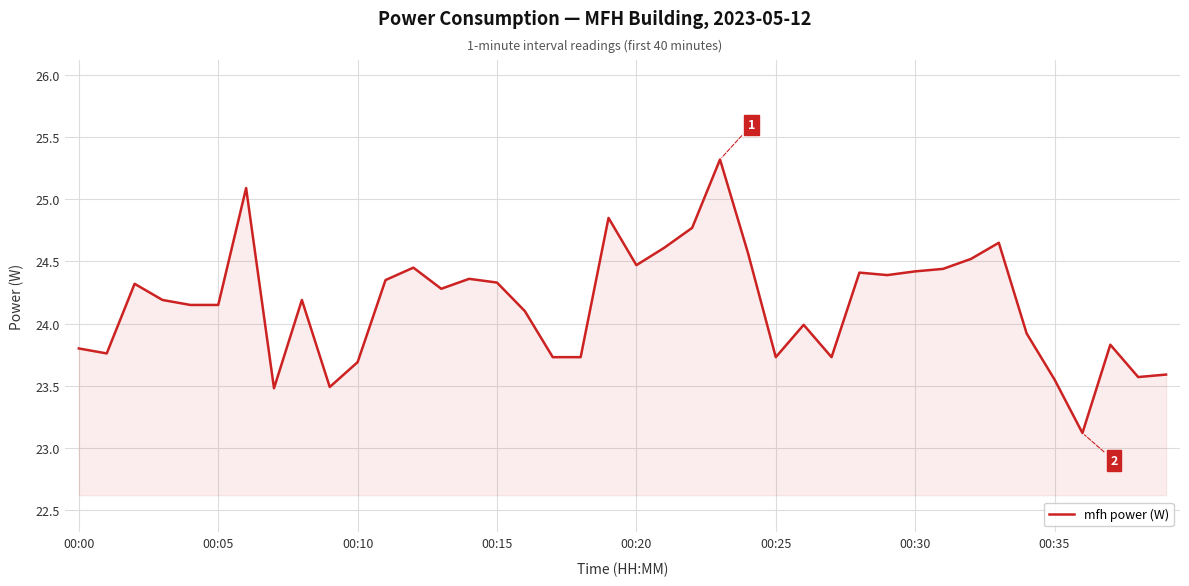

What is the greatest value displayed?

25.3